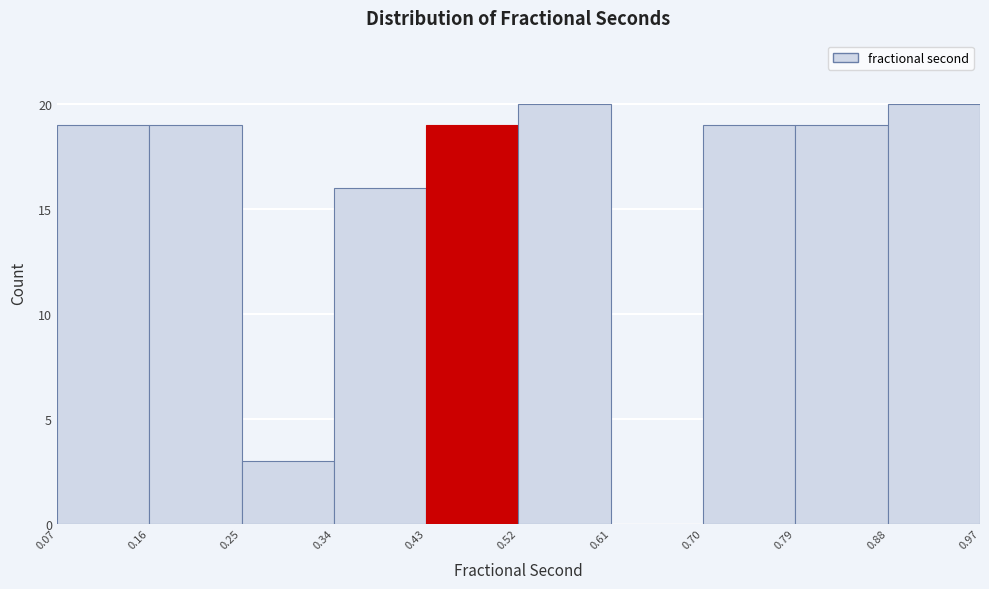

Reading left to right, transcribe this chart: for each bar, give the range it covers on the x-axis and its height. The values are not printed on the chart, so give them approximately, as read against the axis.

0.07 to 0.16: 19
0.16 to 0.25: 19
0.25 to 0.34: 3
0.34 to 0.43: 16
0.43 to 0.52: 19
0.52 to 0.61: 20
0.61 to 0.70: 0
0.70 to 0.79: 19
0.79 to 0.88: 19
0.88 to 0.97: 20